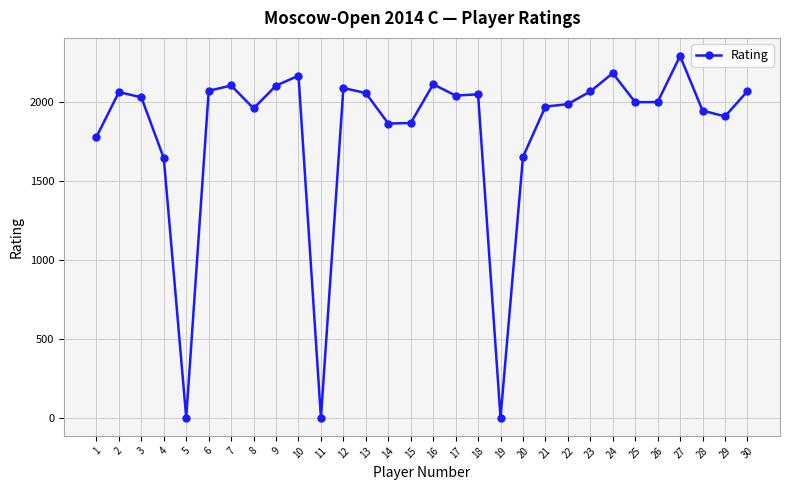

Count the number of data series in this chart.

1